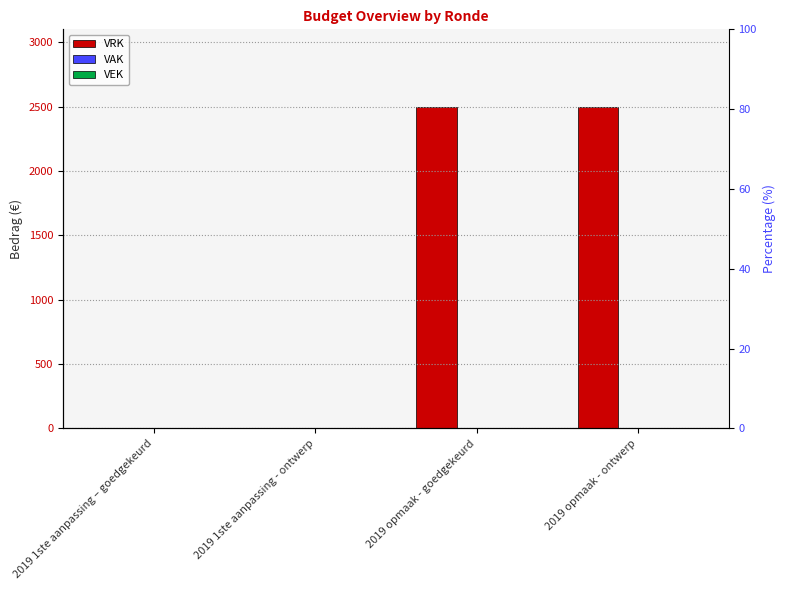

What is the difference between the second highest and minimum values in the VRK series?

2500